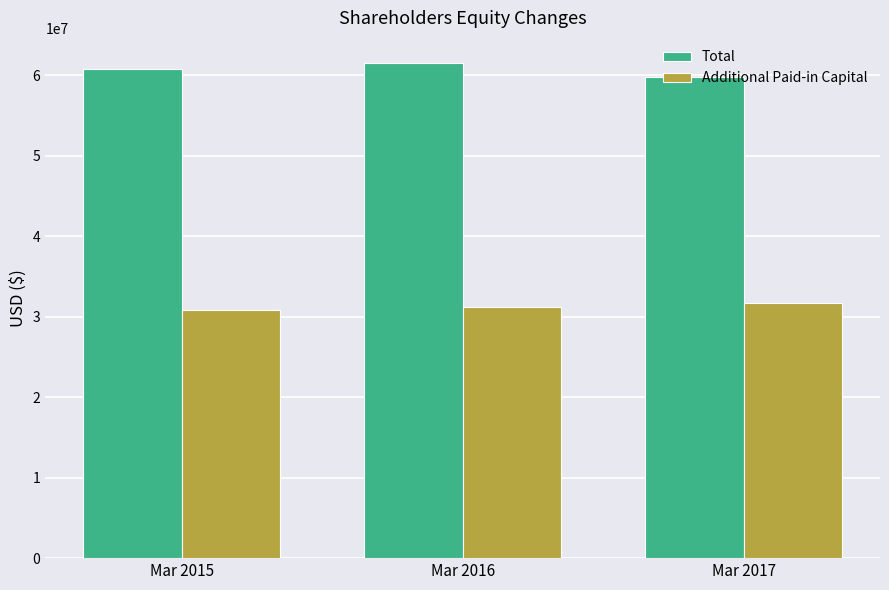

Which category has the highest value in the Total series?

Mar 2016